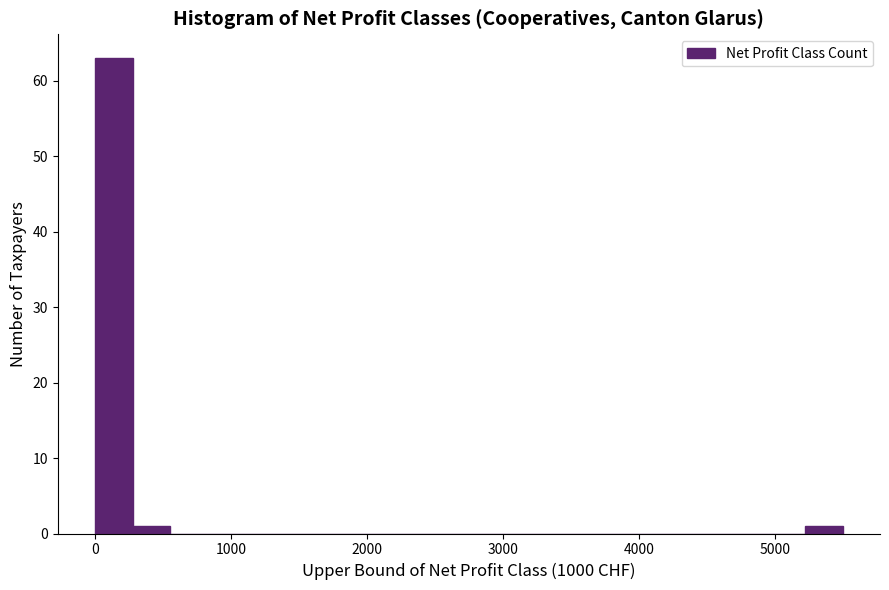

Read against the x-axis, roughly where is the centre of the tallest bar?

100